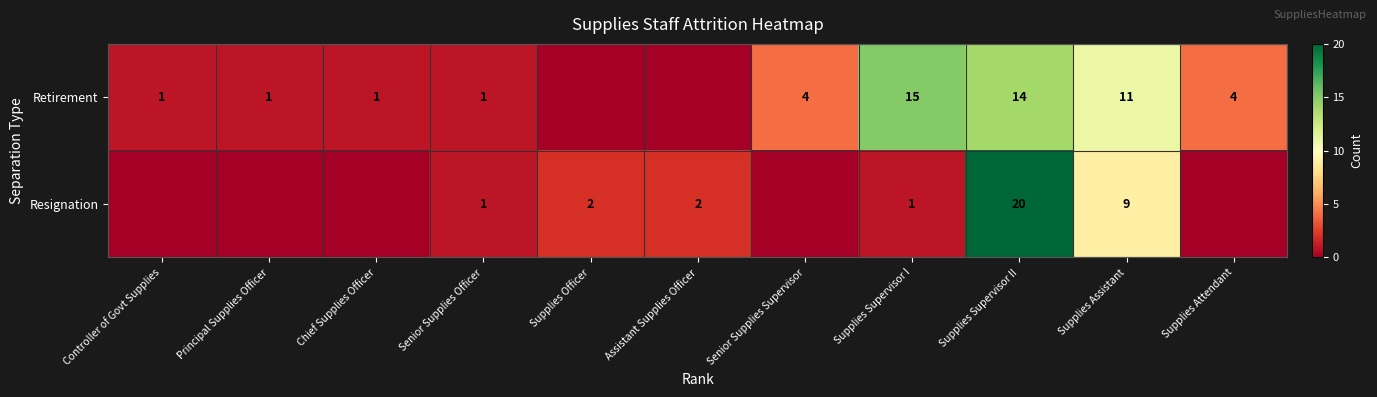

What is the difference between the Retirement values at Supplies Supervisor II and Principal Supplies Officer?

13